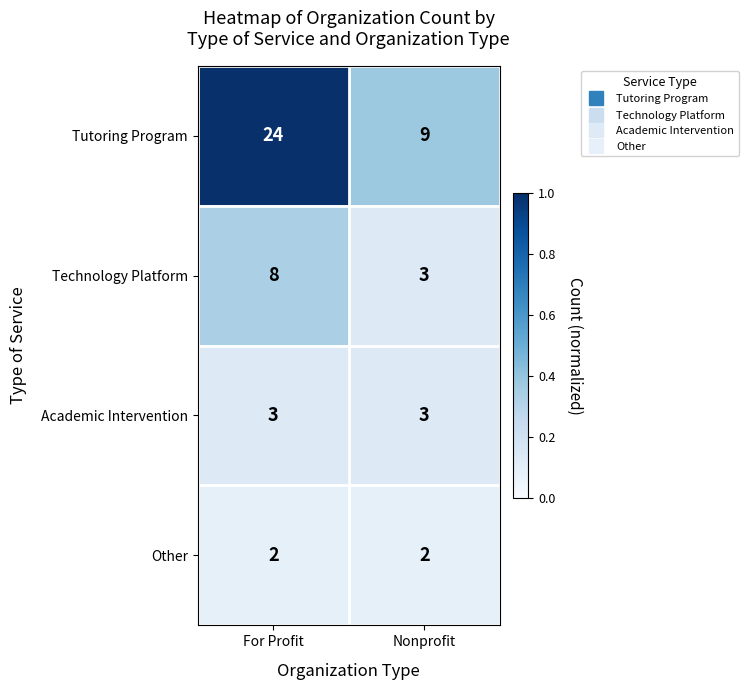

Reading left to right, what are all the values shown in this chart?

Tutoring Program: For Profit=24	Nonprofit=9
Technology Platform: For Profit=8	Nonprofit=3
Academic Intervention: For Profit=3	Nonprofit=3
Other: For Profit=2	Nonprofit=2